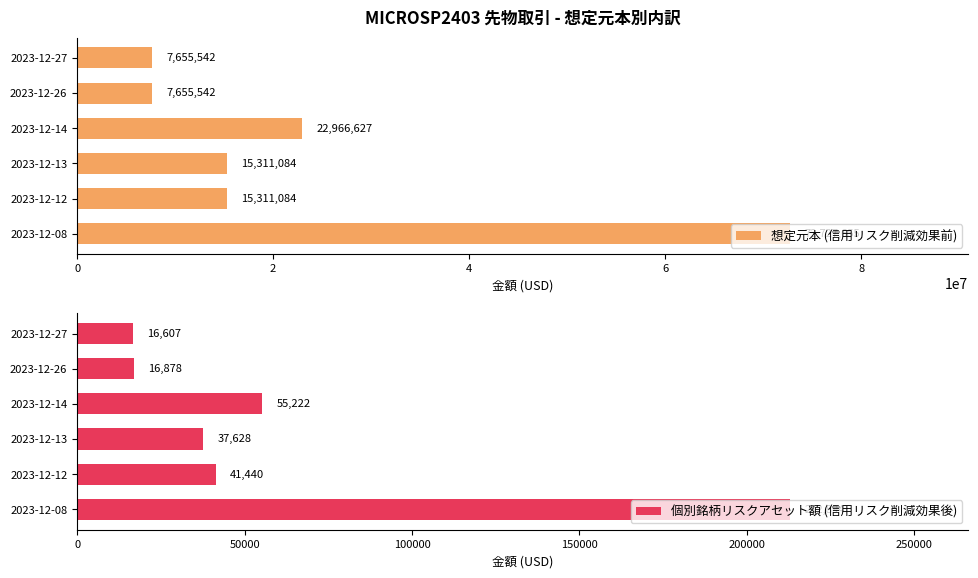

What is the sum of all 想定元本 (信用リスク削減効果前) values?

141627534